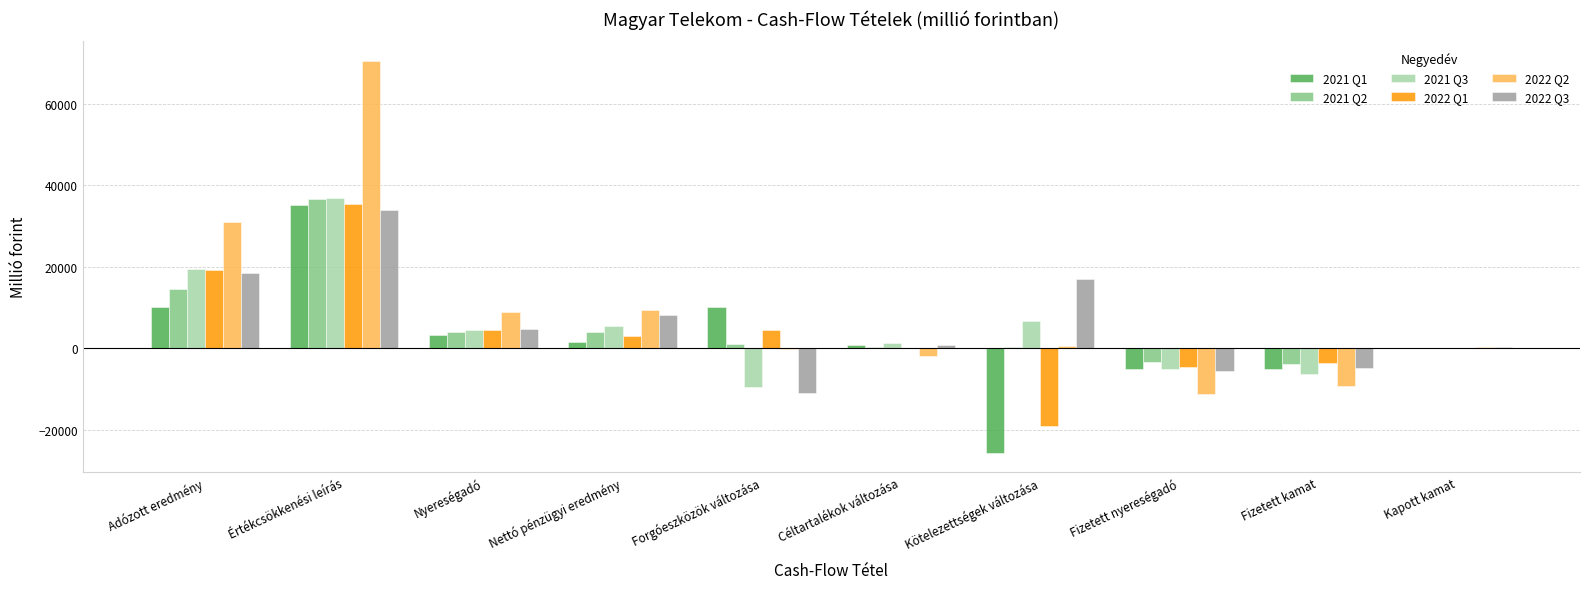

Which series changed the most between Nettó pénzügyi eredmény and Céltartalékok változása?

2022 Q2